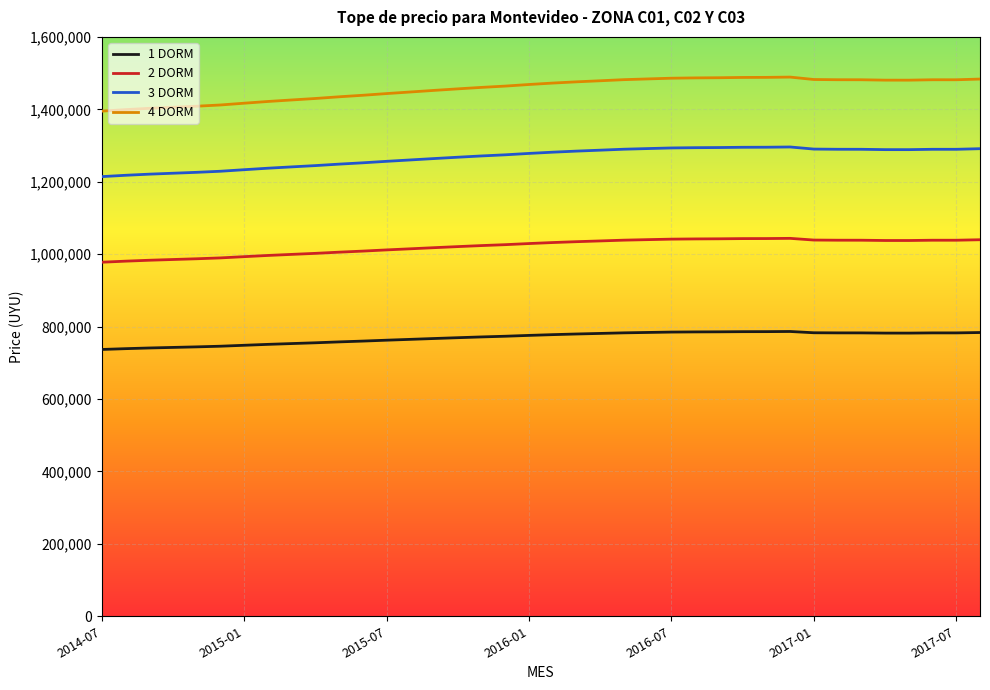

Which series has the largest range (max minus min)?

4 DORM